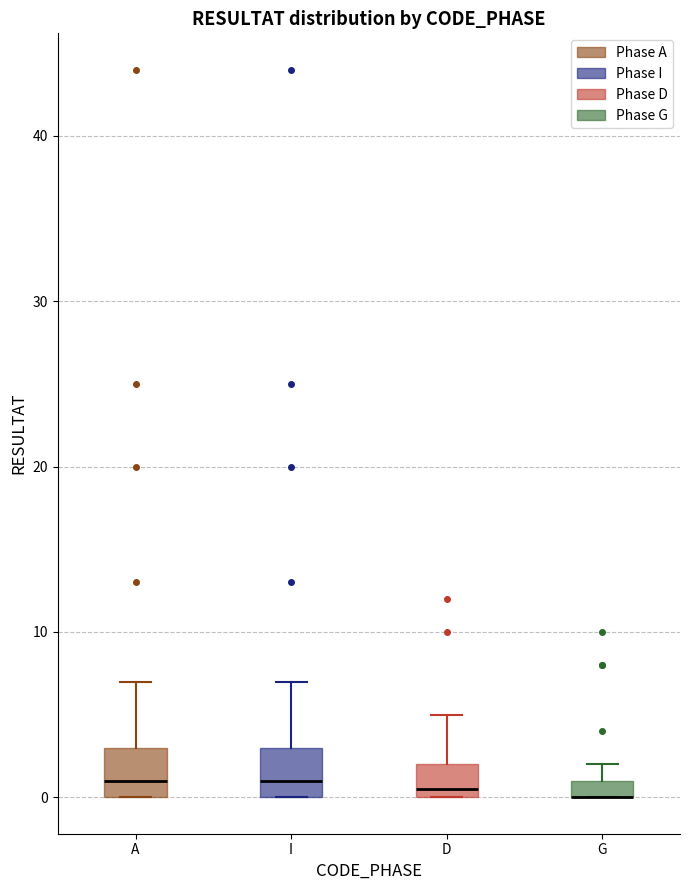

Where does the median line of the box for D sit on the y-axis? The values are not printed on the chart, so give them approximately, as read against the axis.

1